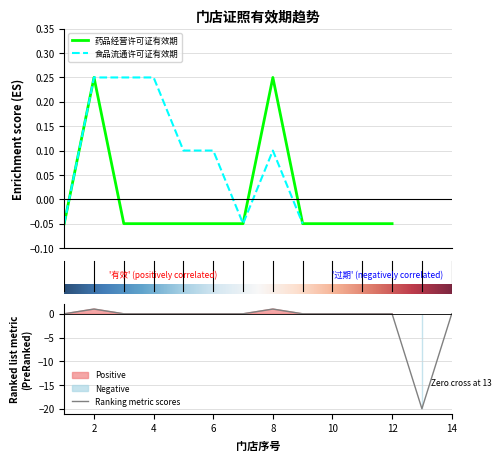

What is the sum of all values?

-18